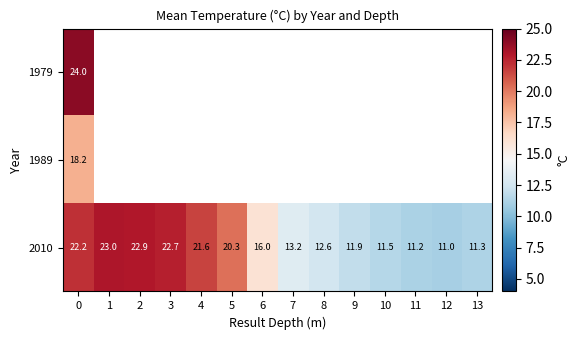

What is the difference between the maximum and minimum values in the 2010 series?

12.0